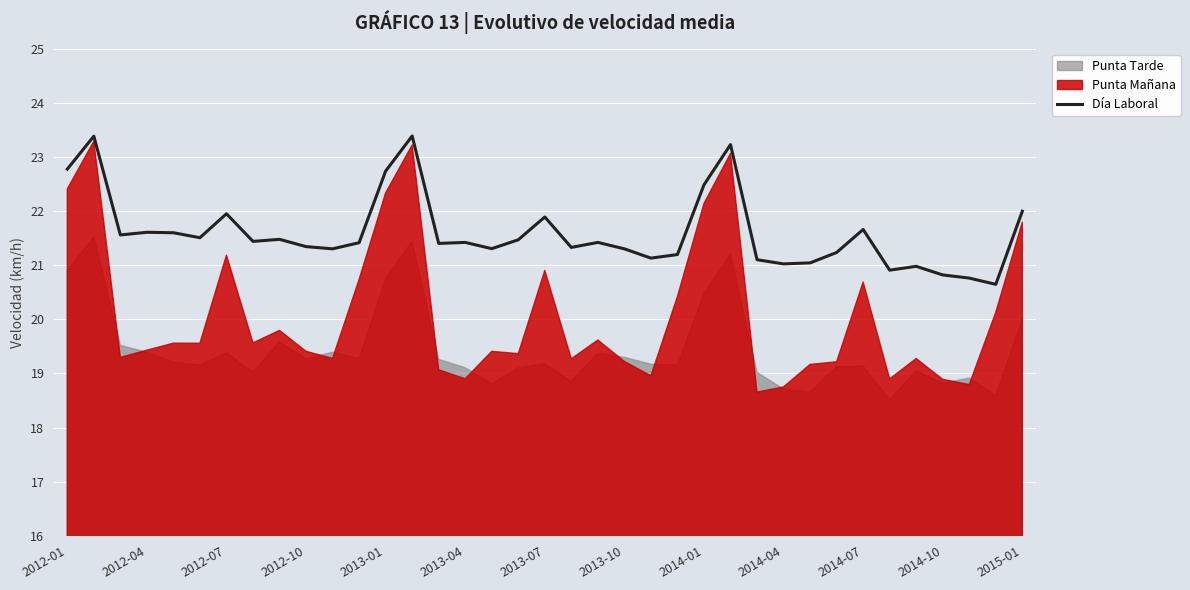

How many lines are shown in the chart?

1